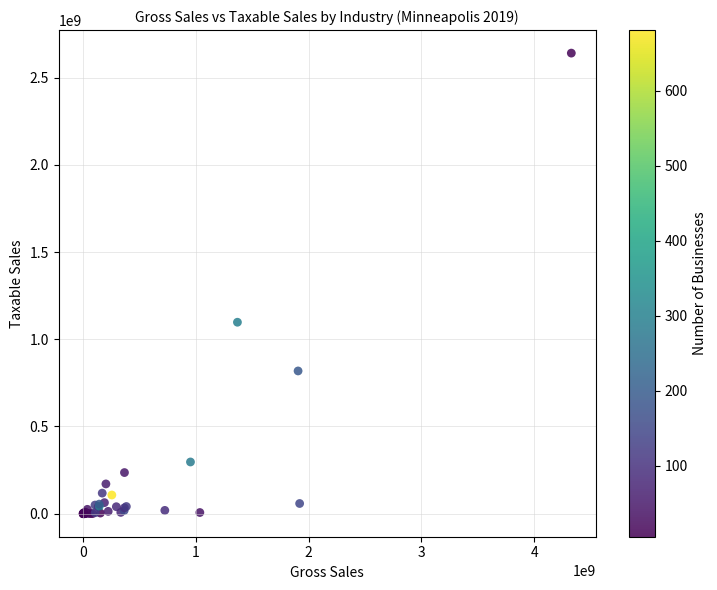

What Y value in the scatter plot is closest to 1320316308?

1097693297